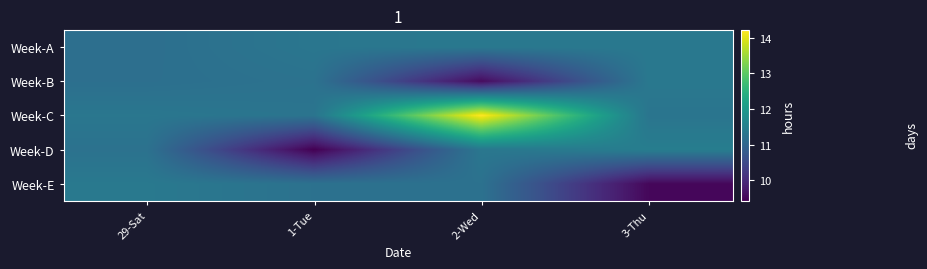

Between 29-Sat and 3-Thu, which is larger?

3-Thu